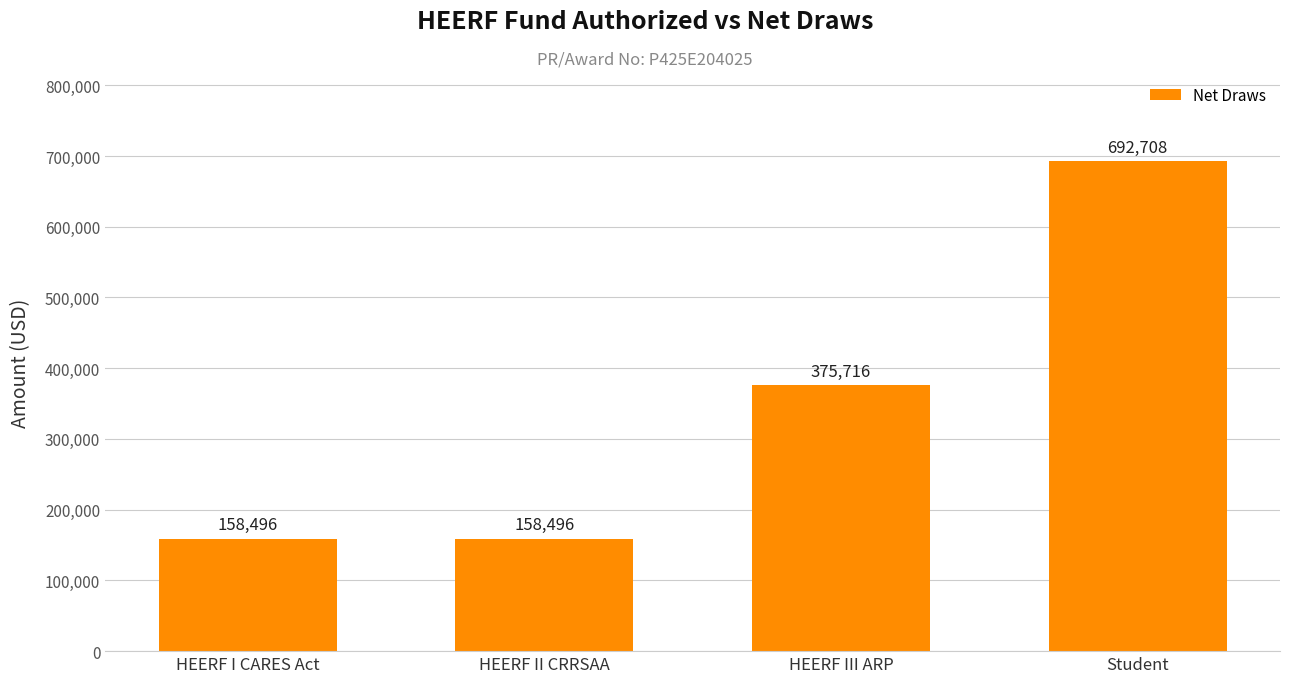

What position from the left is Student?

4